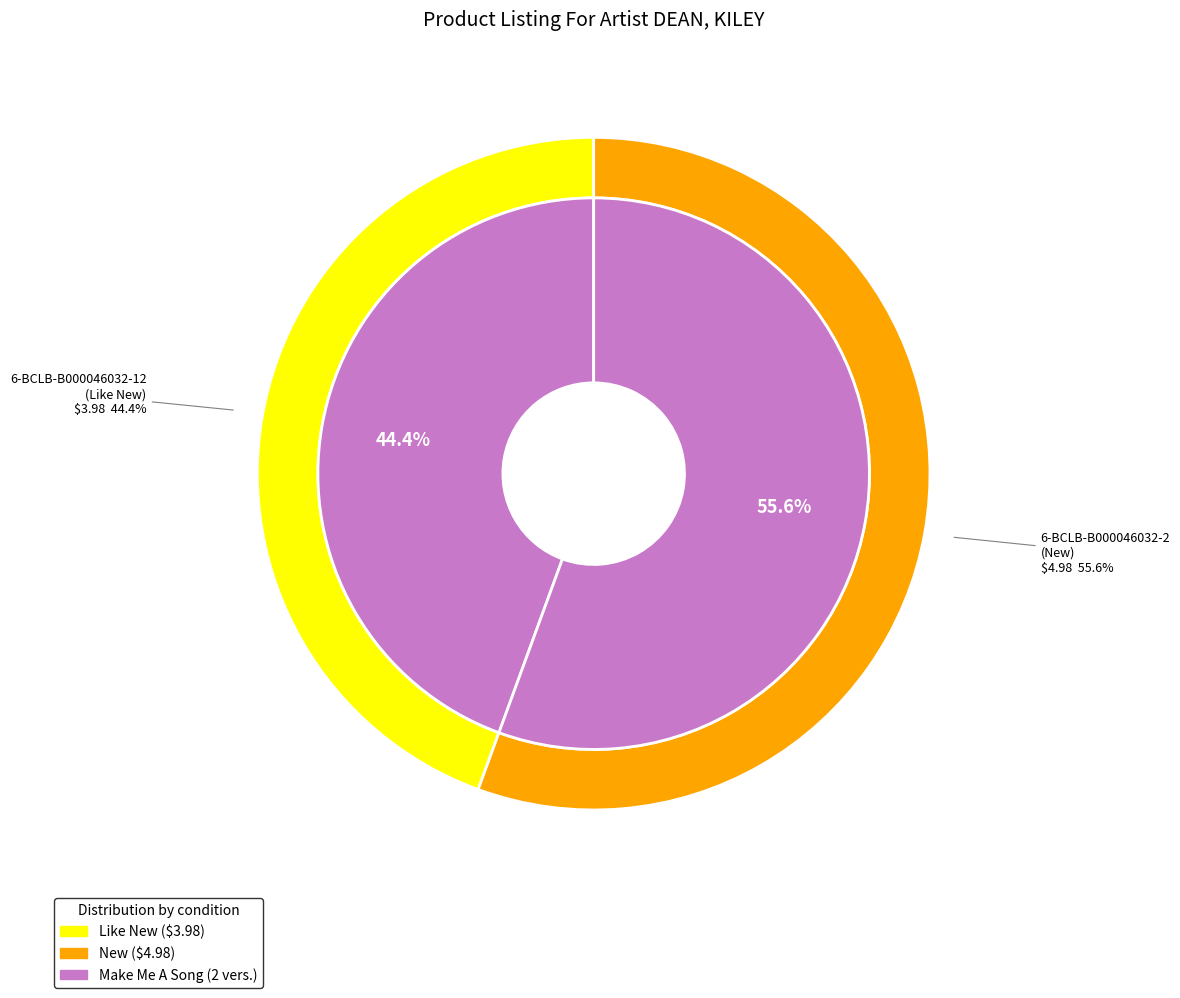

The 6-BCLB-B000046032-2 slice represents 62% of the pie. True or false?

False